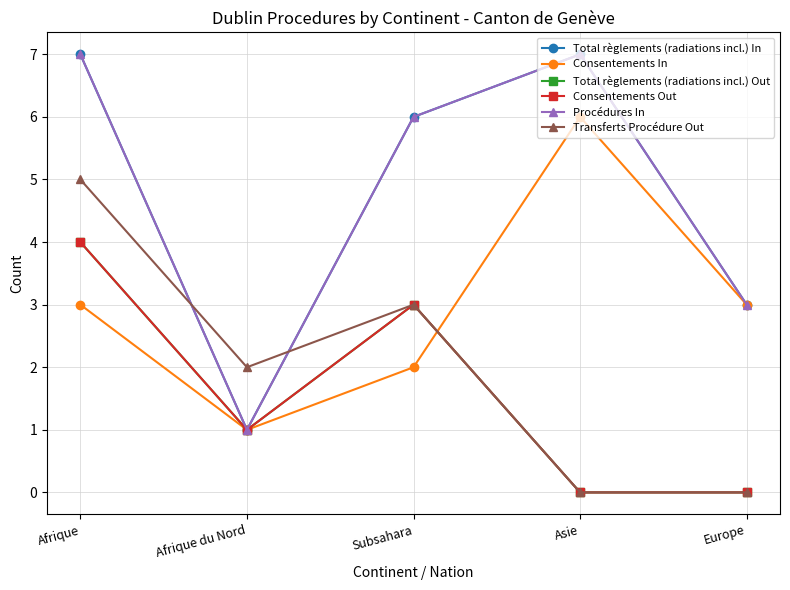

At which label does Consentements Out first exceed 1?

Afrique